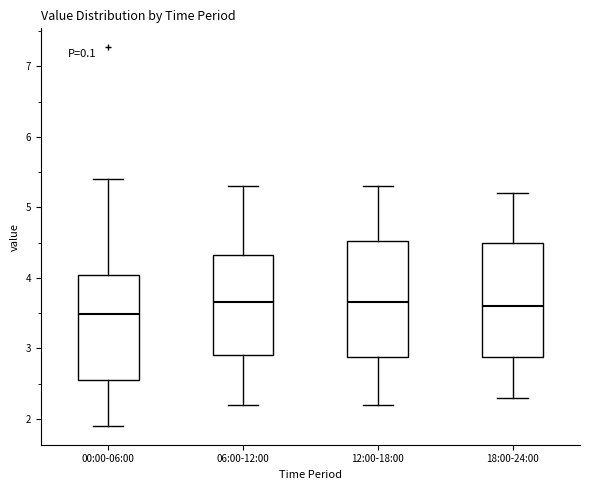

Reading left to right, transcribe this box plot: for each box, give where its median line is, the range the box spans, and where its two whiskers end, as read against the y-axis. The values are not printed on the chart, so give them approximately, as read against the axis.

00:00-06:00: median 3.5, box 2.6 to 4.0, whiskers 1.9 to 5.4
06:00-12:00: median 3.7, box 2.9 to 4.3, whiskers 2.2 to 5.3
12:00-18:00: median 3.7, box 2.9 to 4.5, whiskers 2.2 to 5.3
18:00-24:00: median 3.6, box 2.9 to 4.5, whiskers 2.3 to 5.2